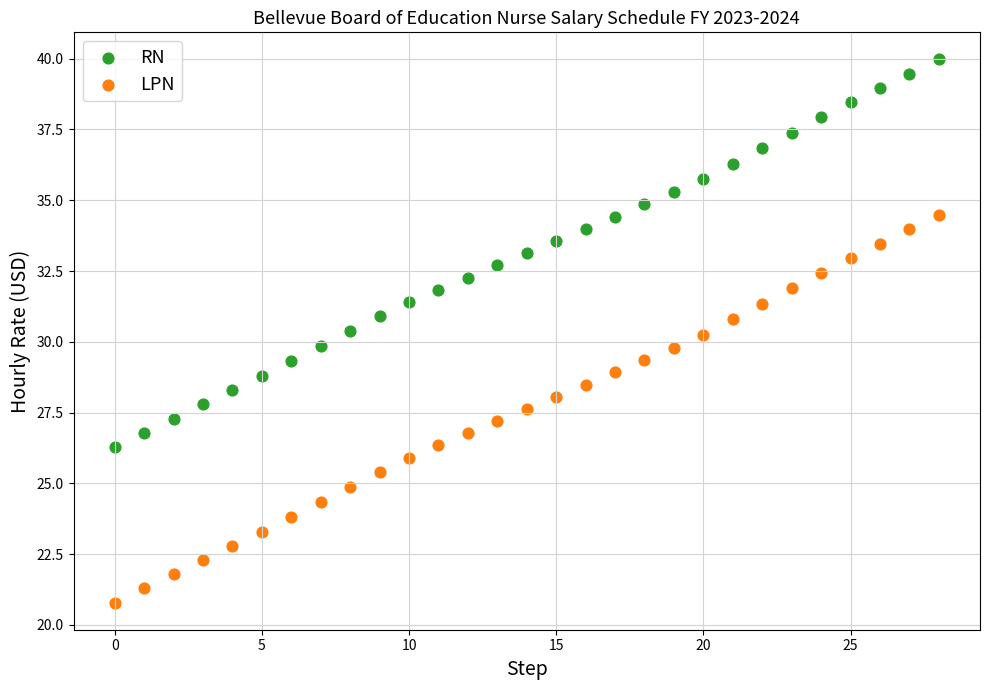

What are all the series names shown in the legend?

RN, LPN